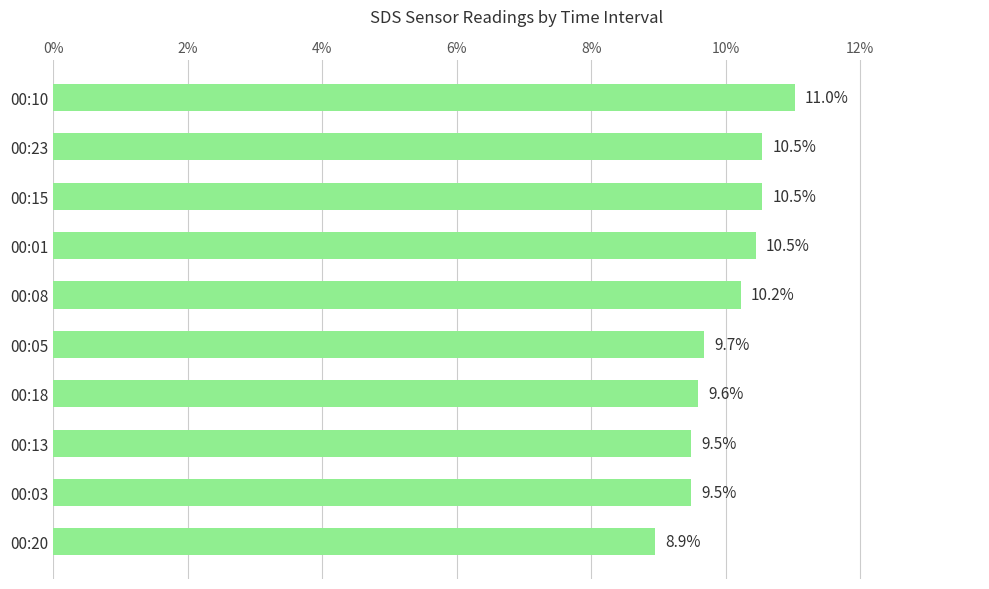

What position from the bottom is 00:18?

4